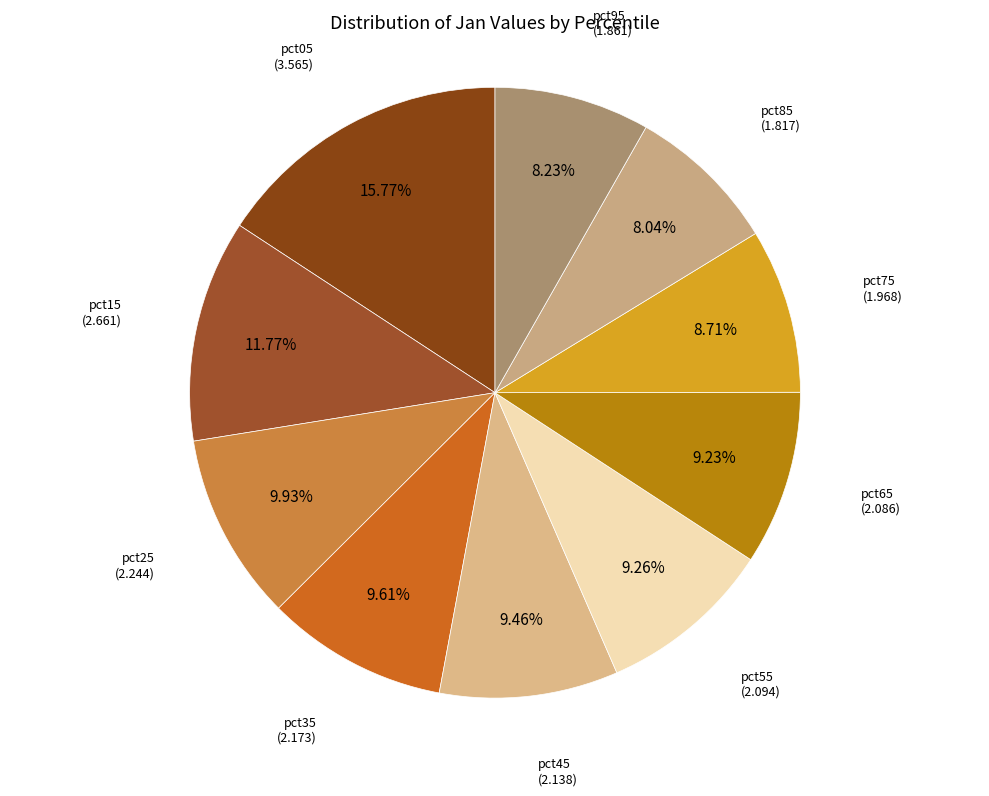

Which category has the biggest portion of the pie?

pct05